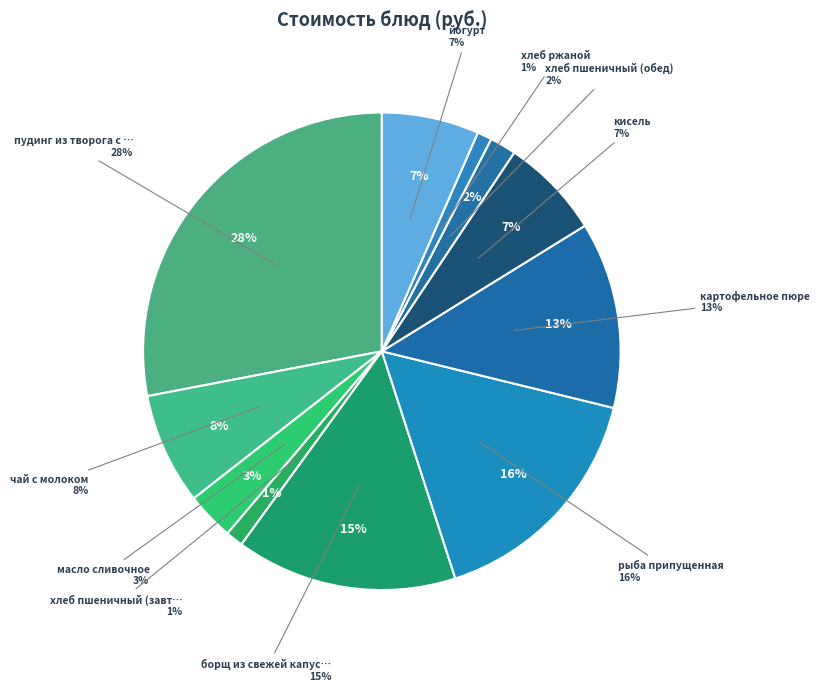

To the nearest percent, what is the combined percentage of хлеб ржаной and хлеб пшеничный (завтрак)?

2%